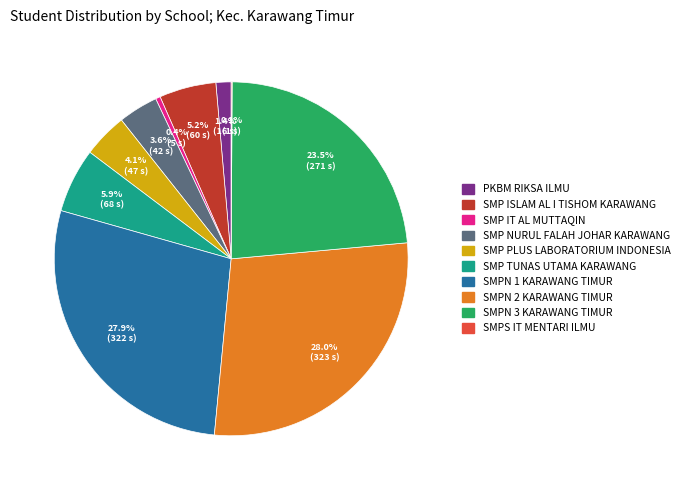

Does SMPN 3 KARAWANG TIMUR represent more than half of the total?

No